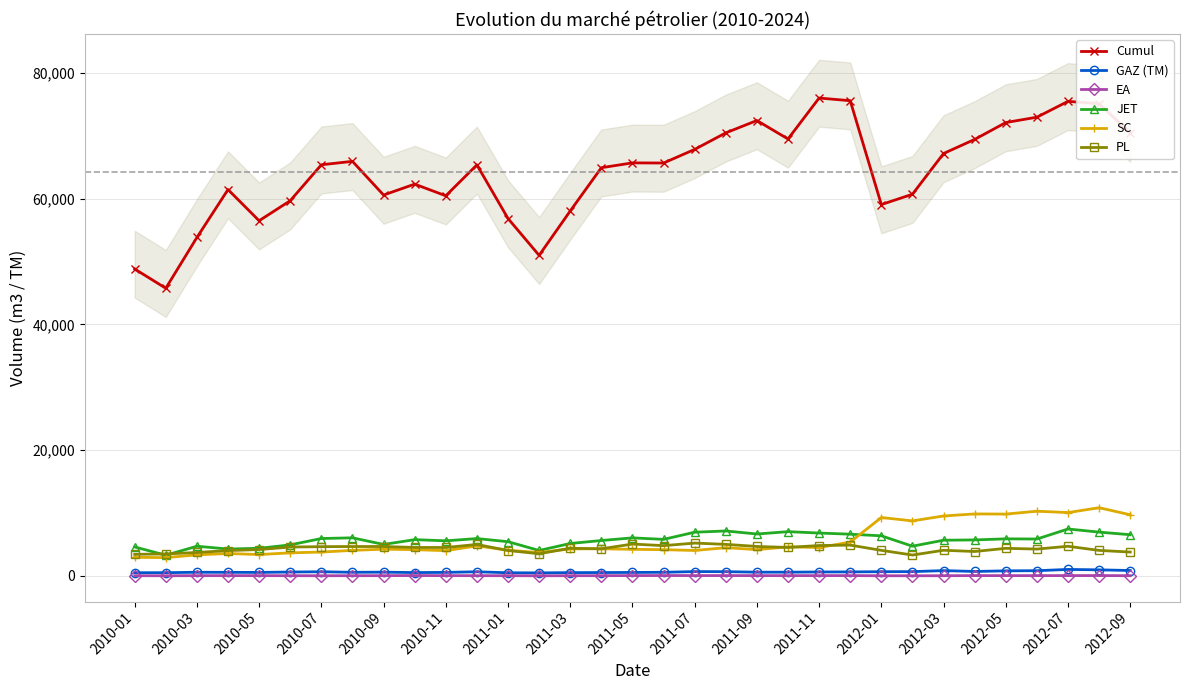

How many lines are shown in the chart?

6